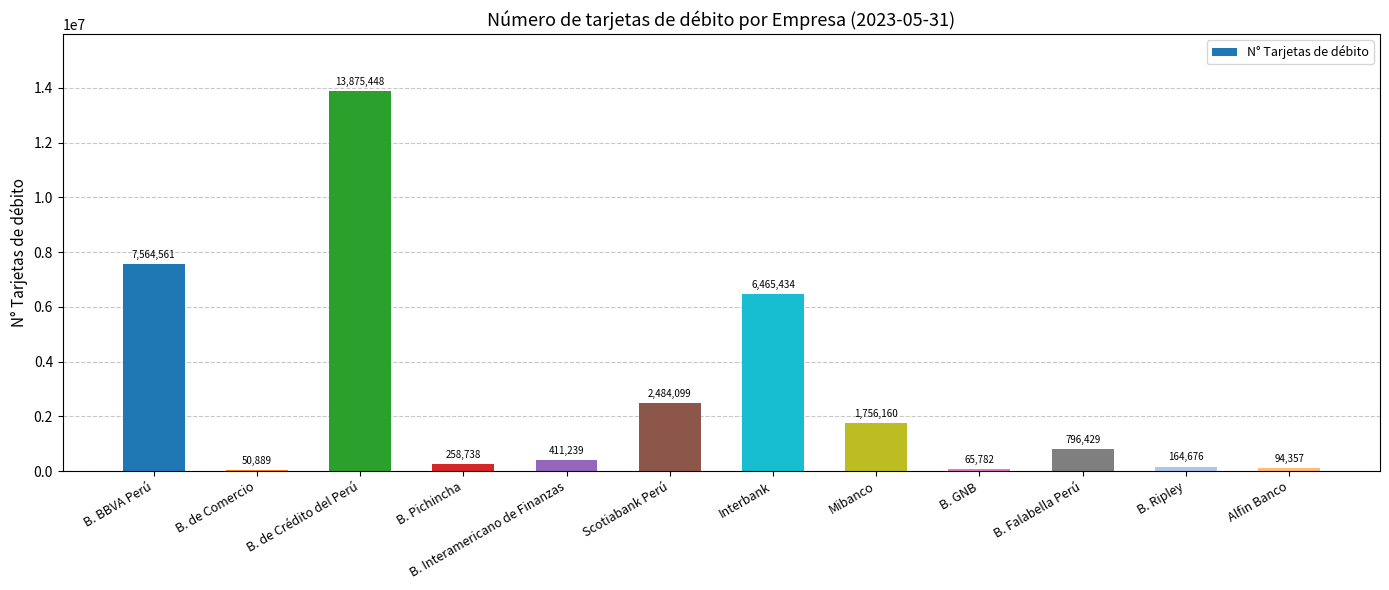

What is the label of the 4th bar from the right?

B. GNB